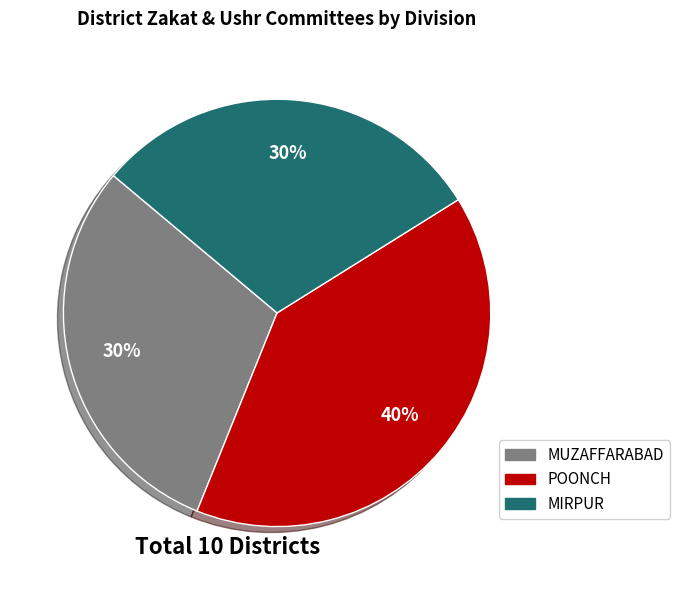

What is the ratio of the value at MIRPUR to the value at MUZAFFARABAD?

1.0